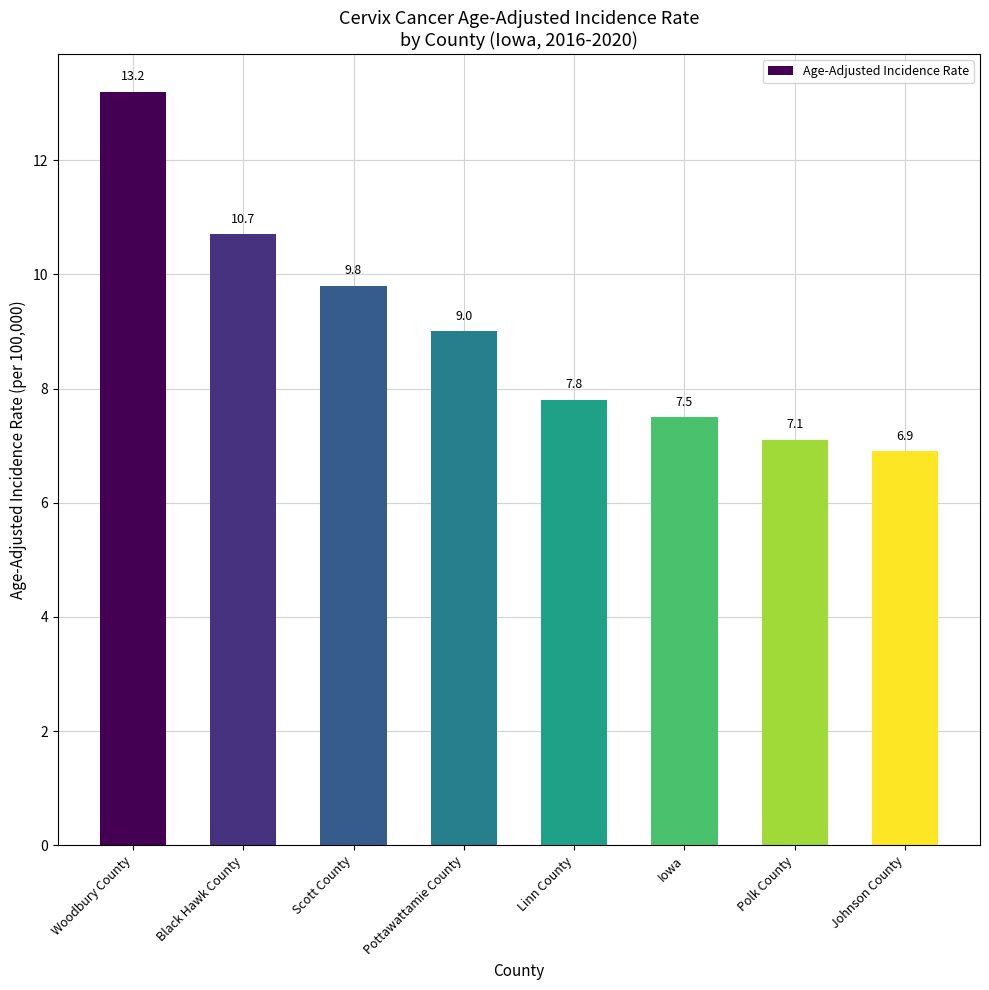

At which category does the chart reach its peak across all series?

Woodbury County